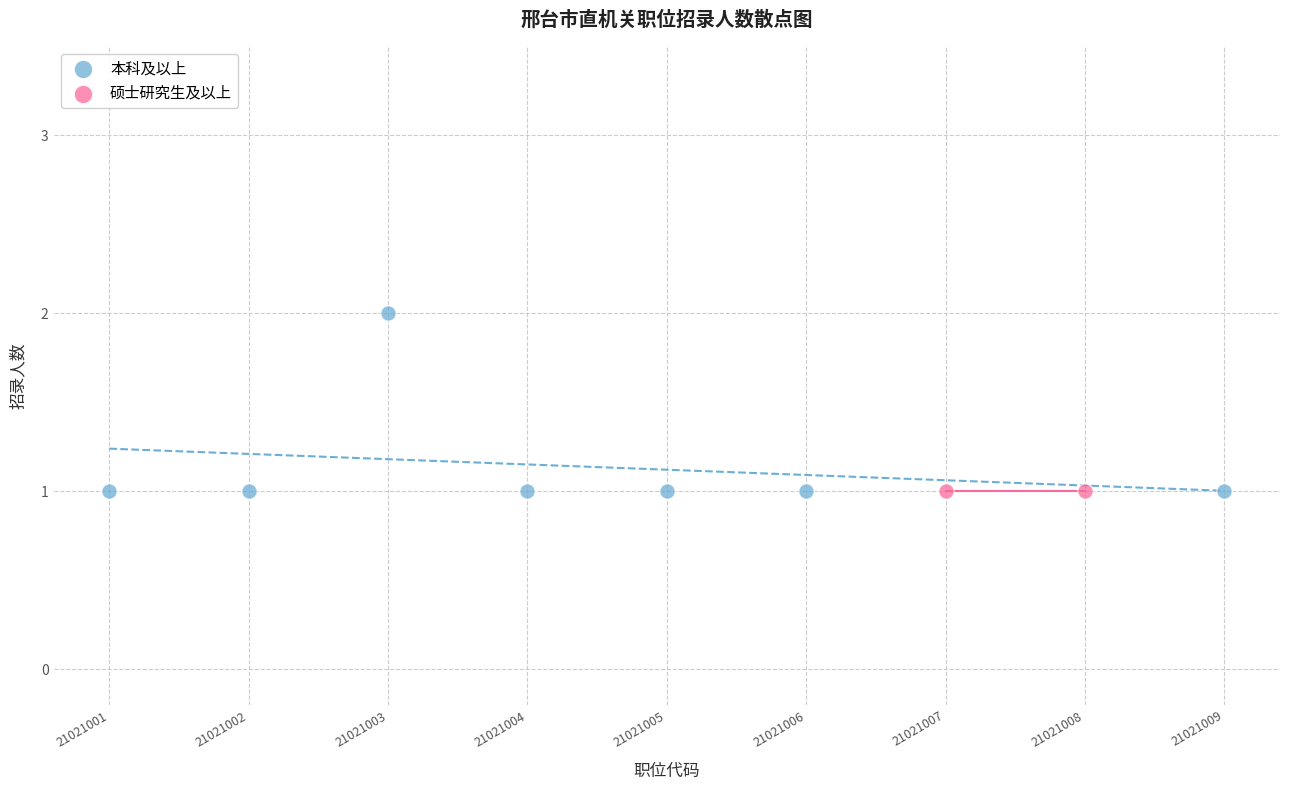

What are all the series names shown in the legend?

本科及以上, 硕士研究生及以上